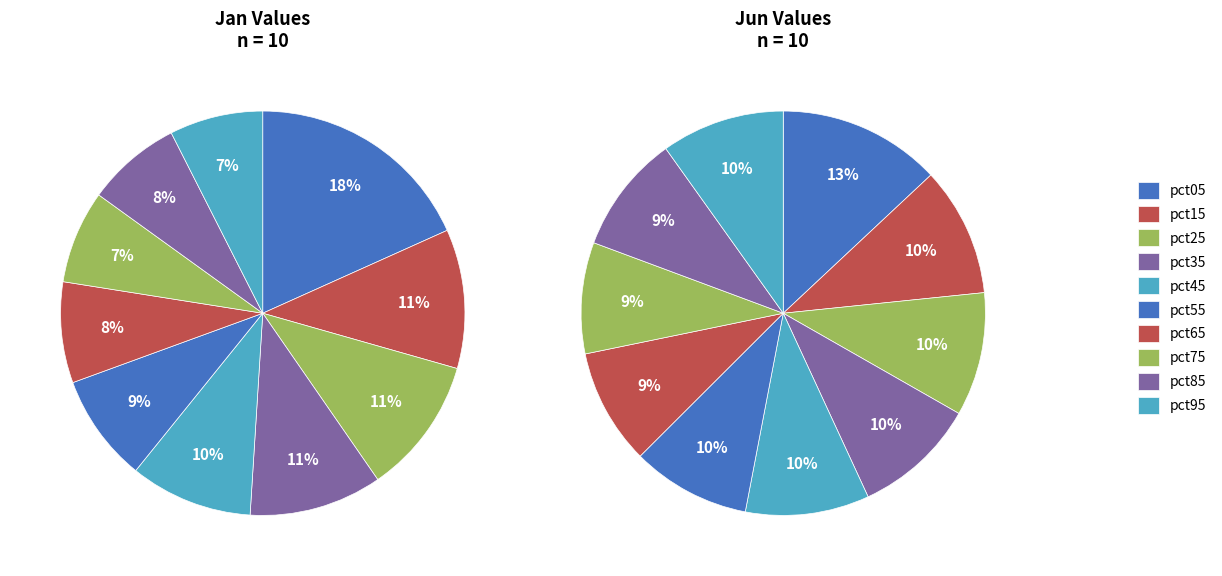

What portion of the pie excludes jun_values?

88.9%